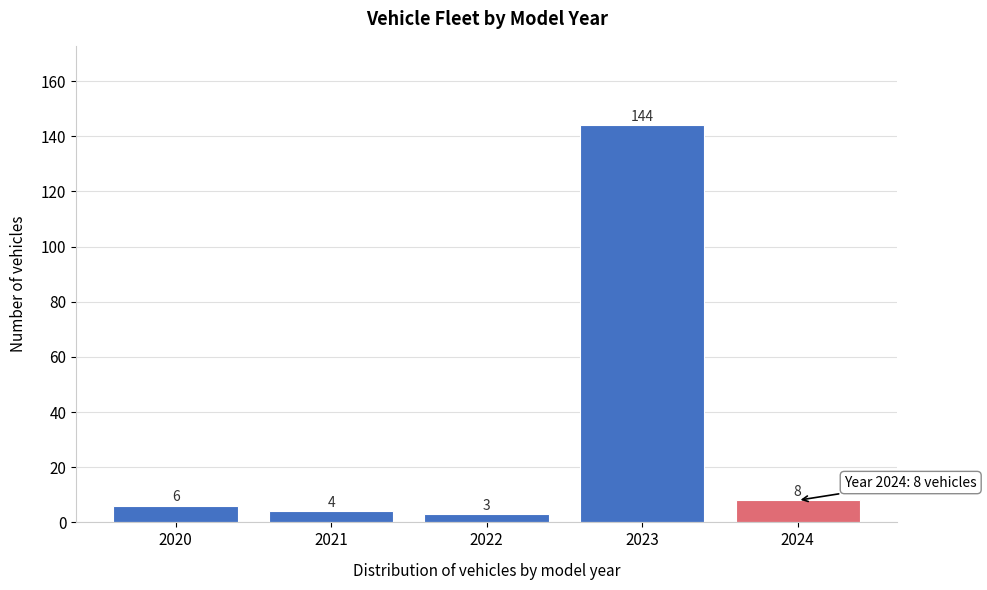

Reading left to right, list all the values displayed in this chart.

6	4	3	144	8